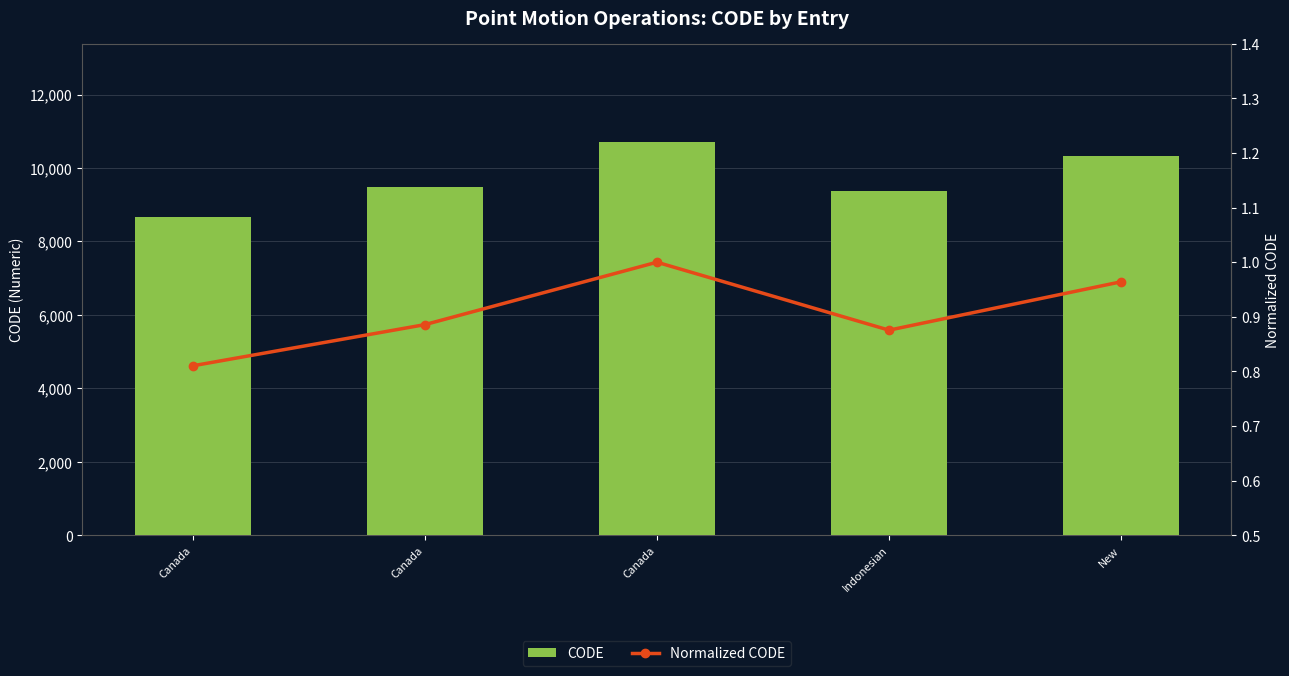

At Canada, list the series in order from largest to smallest.

CODE, Normalized CODE